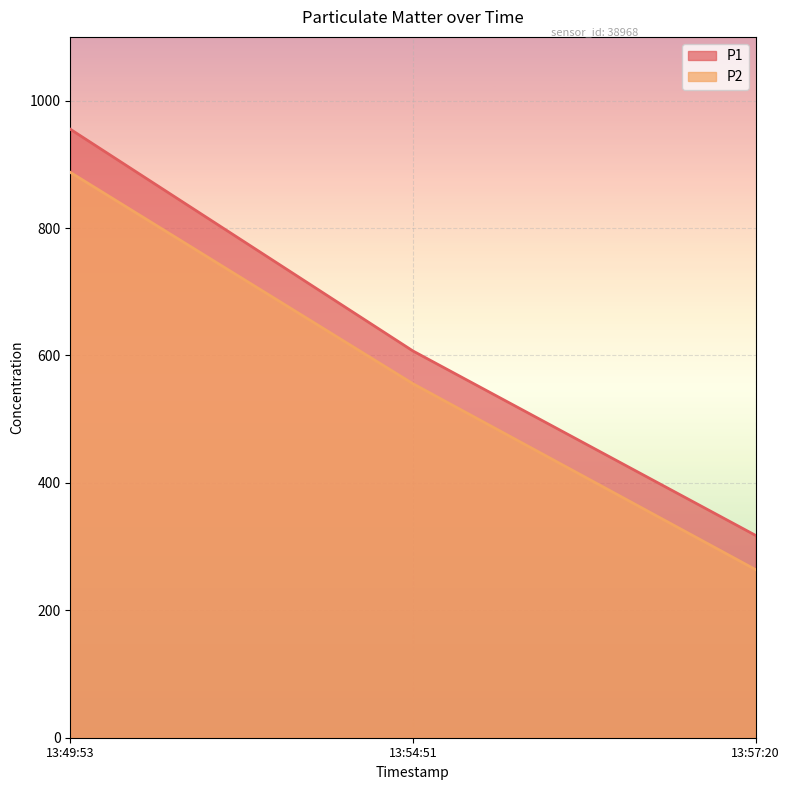

At which category is the sum across all series the highest?

13:49:53